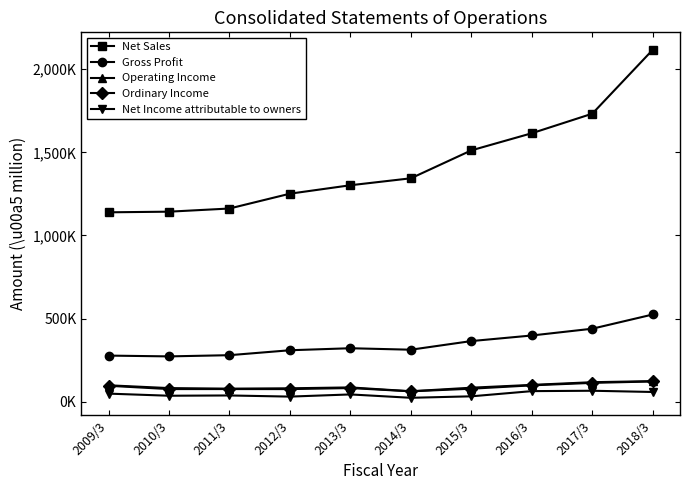

Reading left to right, what are all the values shown in this chart?

Net Sales: 1139092	1142940	1161962	1251177	1301941	1343772	1511812	1614897	1732473	2117167
Gross Profit: 277150	272351	279632	309295	321416	312559	364509	398101	438872	524421
Operating Income: 98546	81689	78306	80416	85696	62583	84013	100885	117109	123522
Ordinary Income: 95552	75722	75779	75588	81870	62153	77909	98158	112993	121563
Net Income attributable to owners: 48360	35662	37313	30446	43517	23287	32144	63373	65686	58173